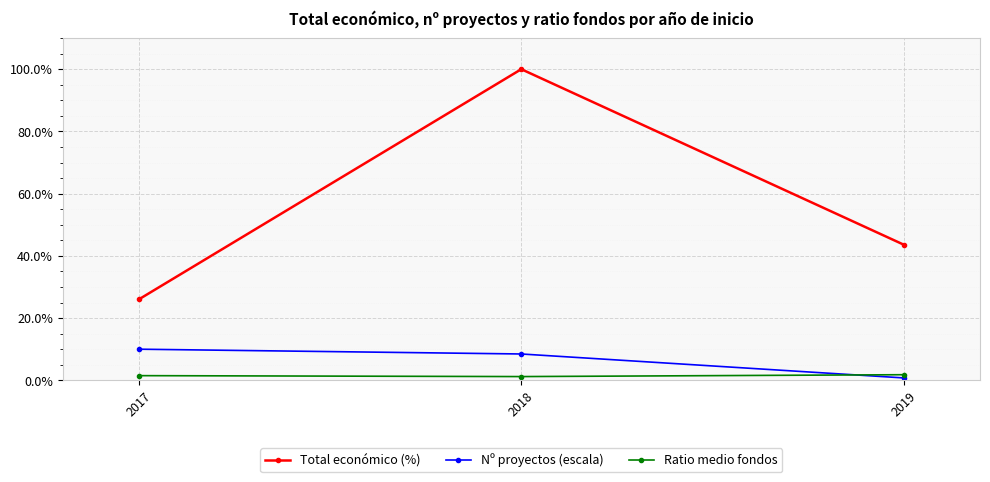

What is the spread (max minus min) of values at 2017?

24.6